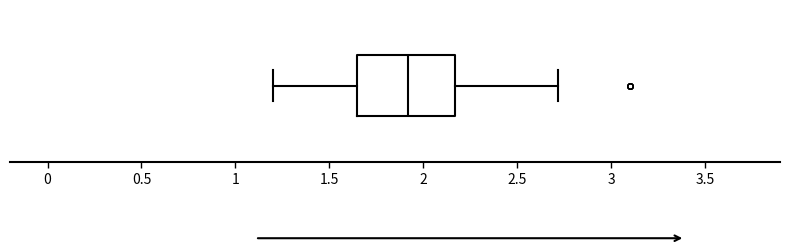

Transcribe this box plot: give where the median line is, the range the box spans, and where the two whiskers end, as read against the x-axis. The values are not printed on the chart, so give them approximately, as read against the axis.

median 1.90, box 1.65 to 2.15, whiskers 1.20 to 2.70